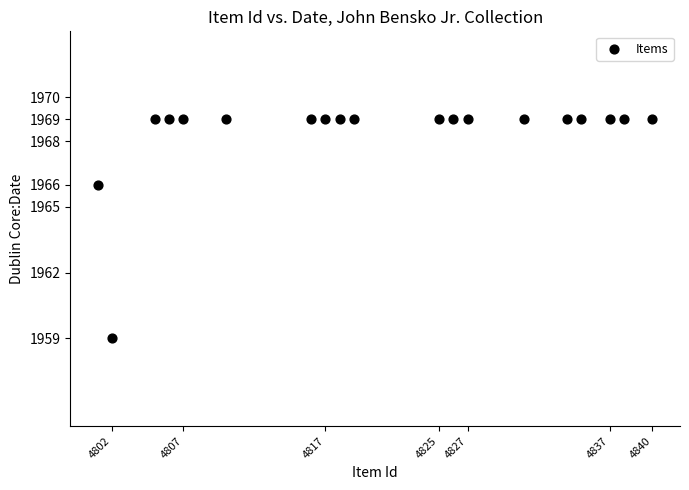

What is the range of Y values (max minus min)?

10